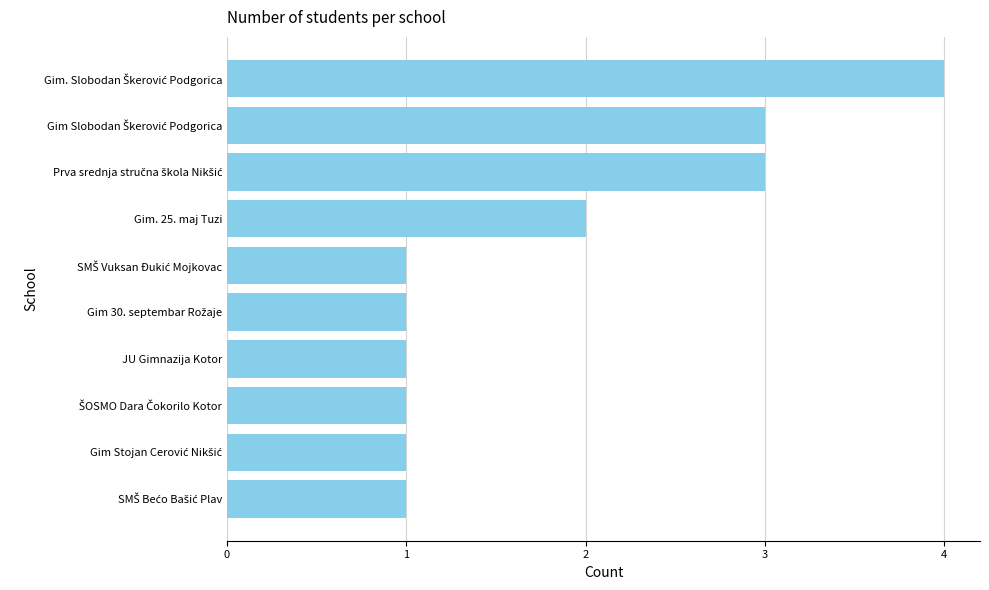

What is the maximum value shown in the chart?

4